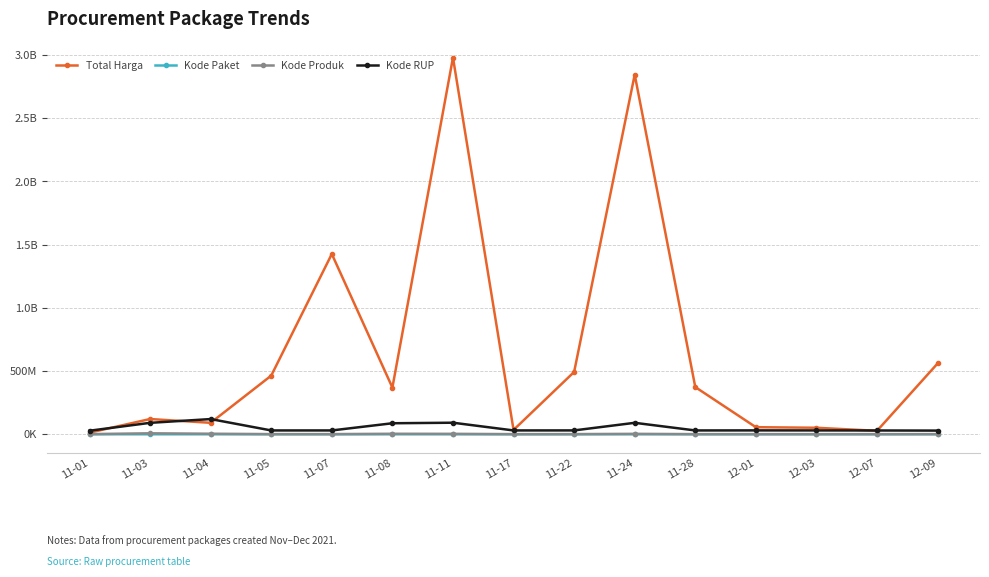

What are all the series names shown in the legend?

Total Harga, Kode Paket, Kode Produk, Kode RUP